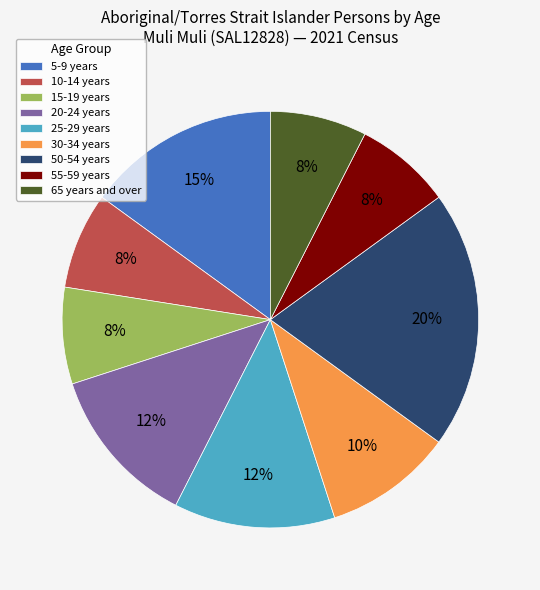

To the nearest percent, what portion does 5-9 years represent?

15%